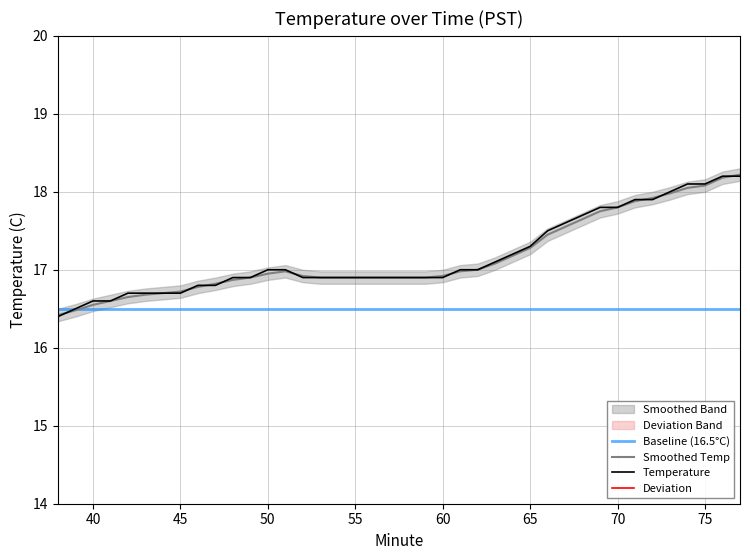

Which series has the largest total across all categories?

Temperature